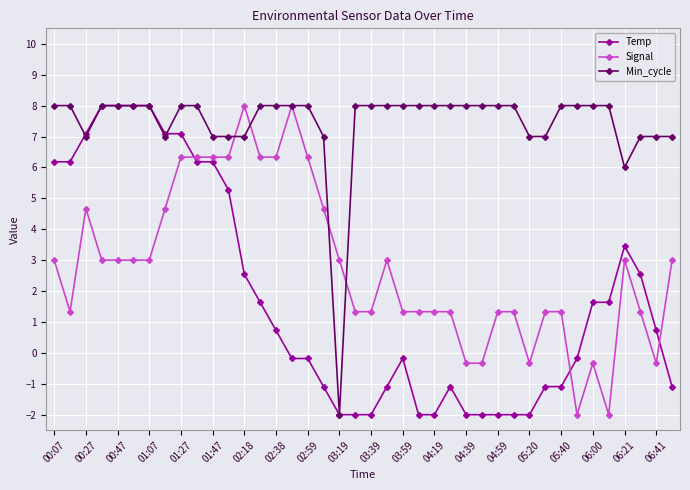

How many series are shown in this chart?

3